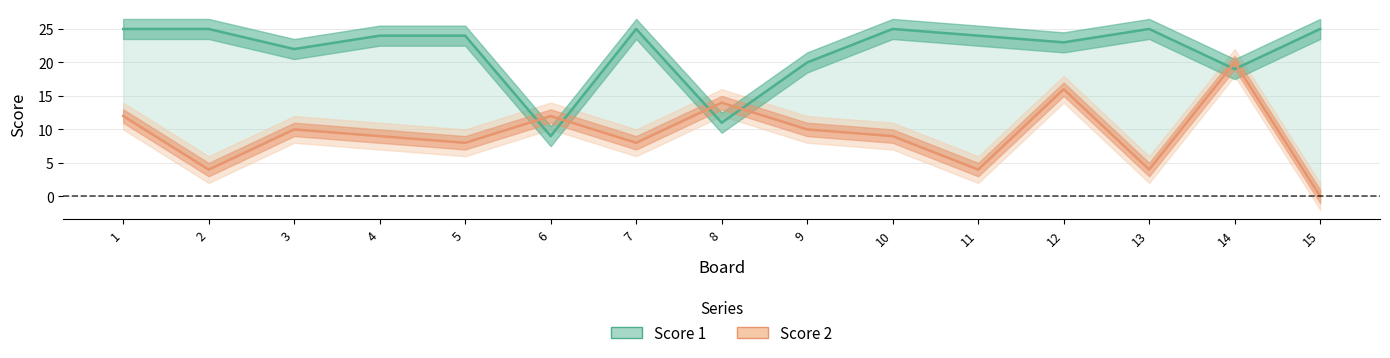

Rank the series at 5 from lowest to highest value.

Score 2, Score 1